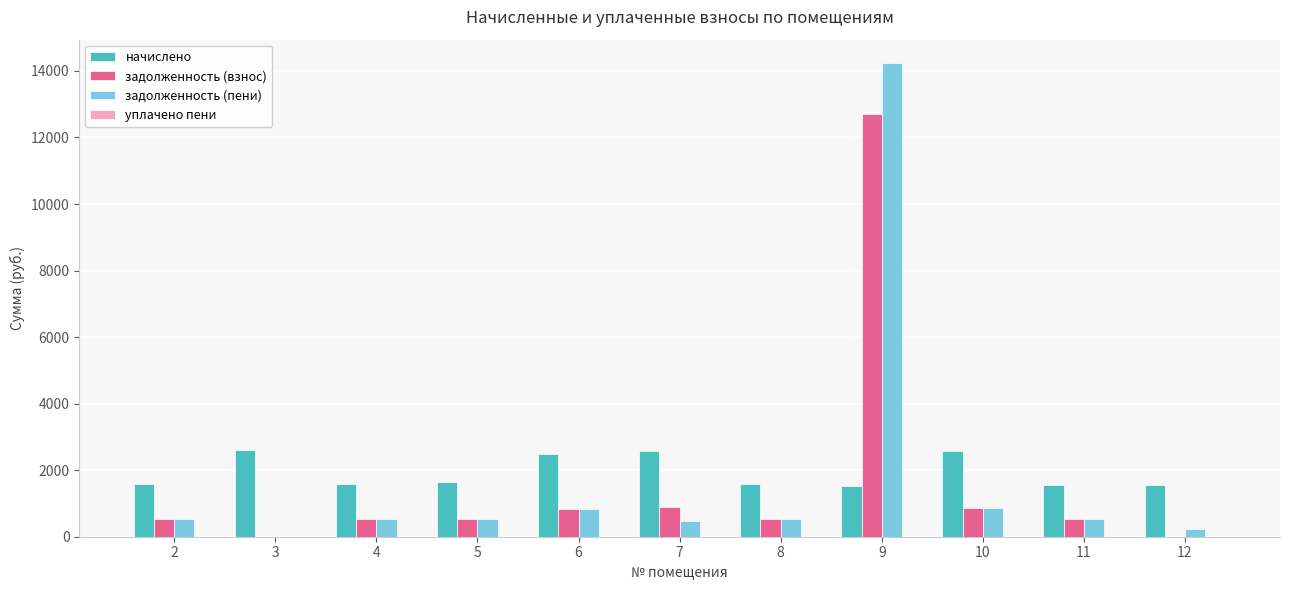

True or false: задолженность (взнос) has a value of 826.1 at 6.

True